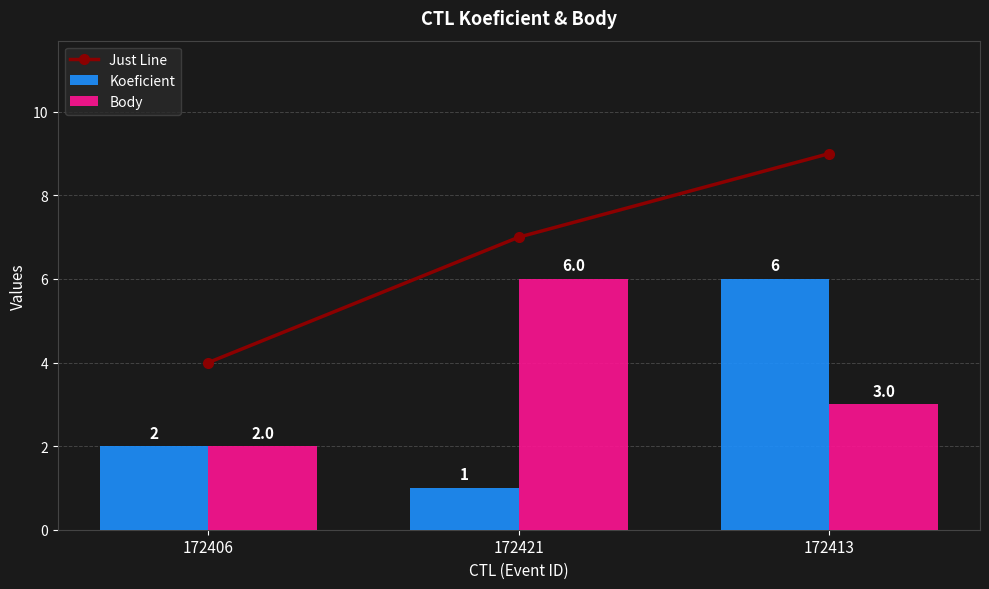

What are all the series names shown in the legend?

Just Line, Koeficient, Body